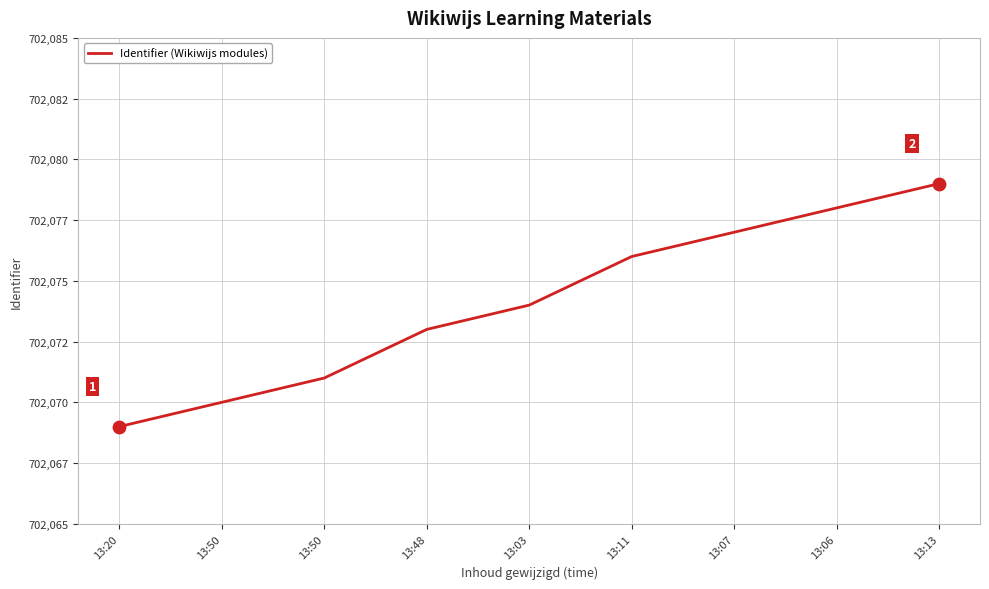

Does the chart have visible grid lines?

Yes